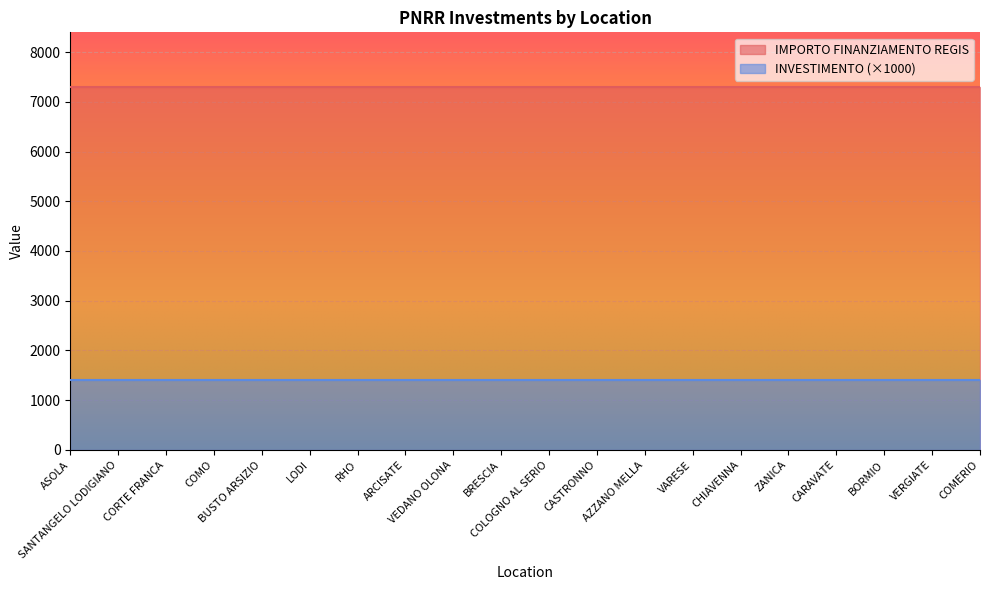

What is the label of the 3rd point from the right?

BORMIO